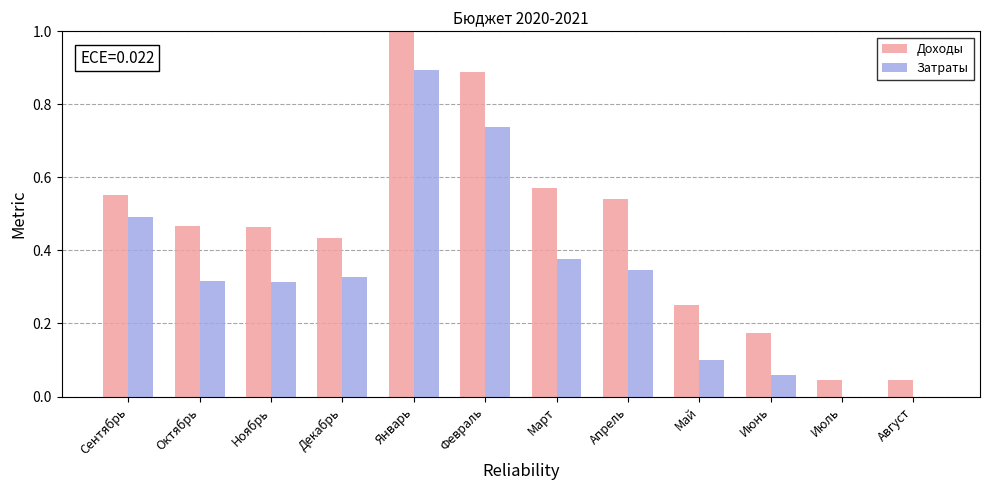

What is the sum of all Затраты values?

4.0